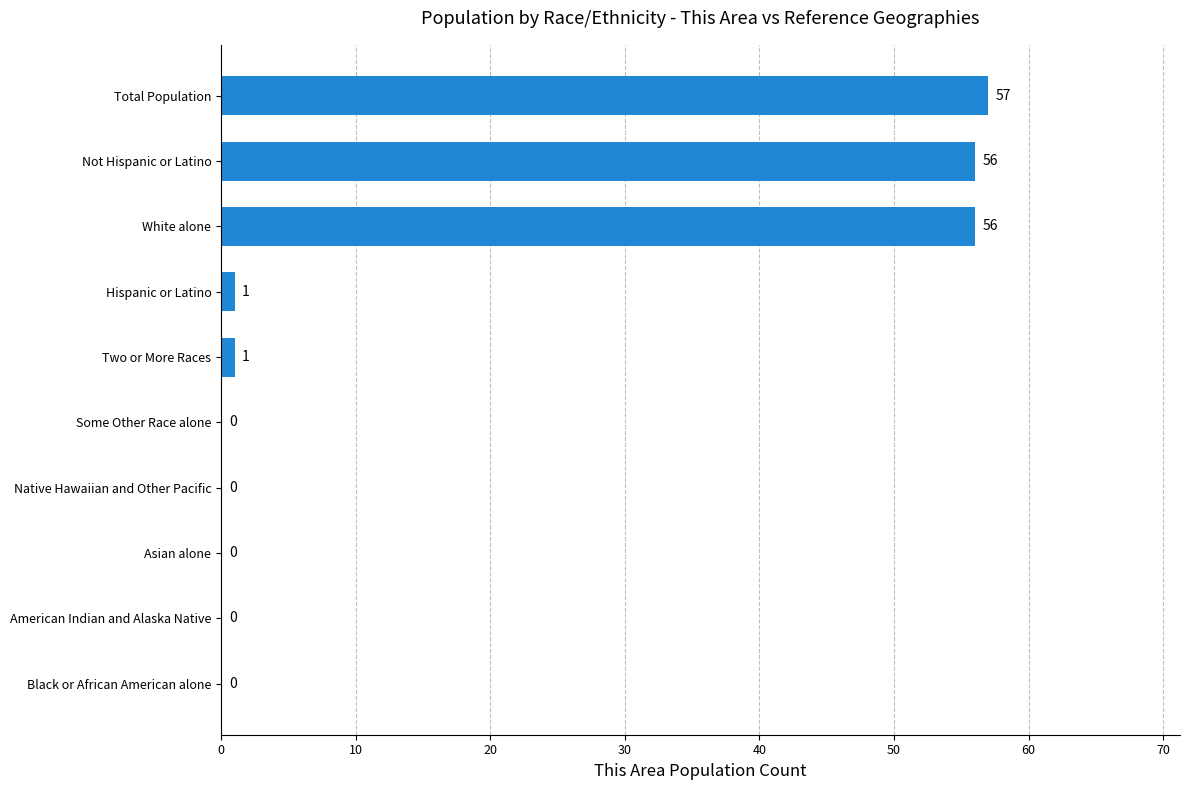

Are the bars horizontal?

Yes